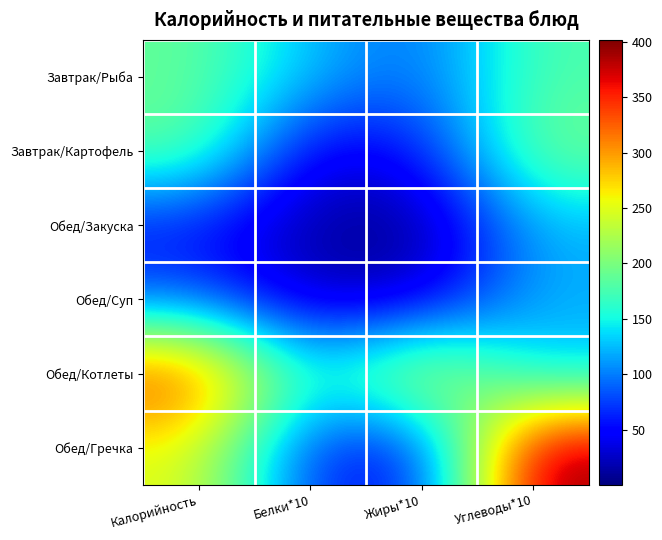

What is the spread (max minus min) of values at Белки*10?

124.6